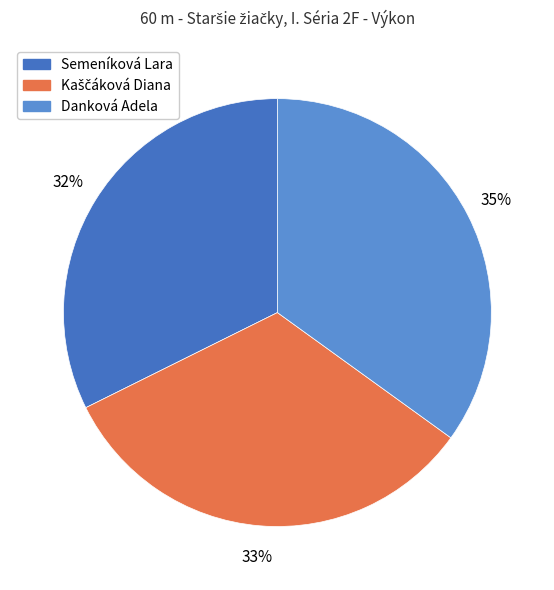

Which category has the smallest portion of the pie?

Semeníková Lara